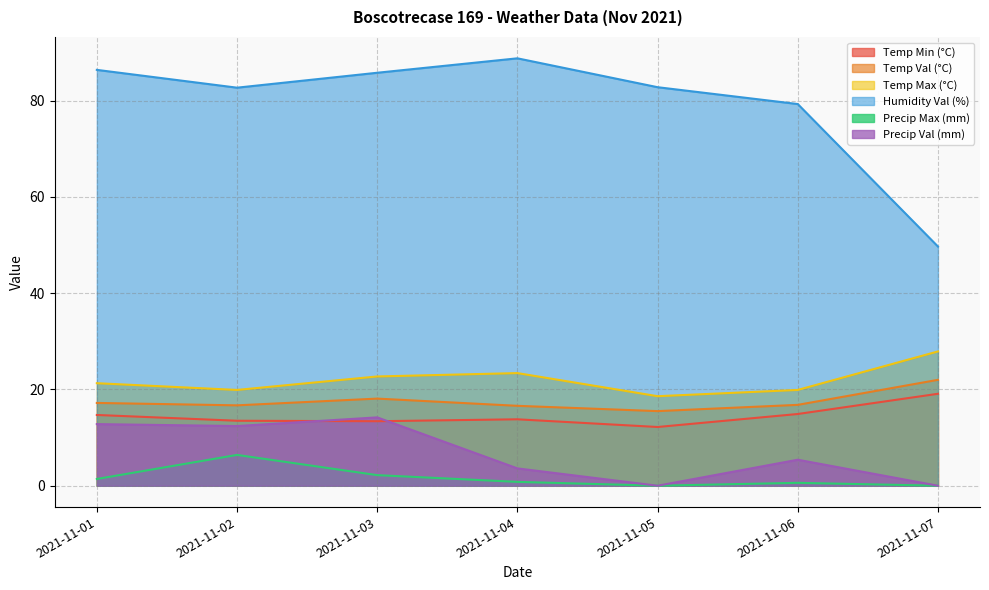

The value of Temp Max (°C) at 2021-11-03 is 22.7. True or false?

True